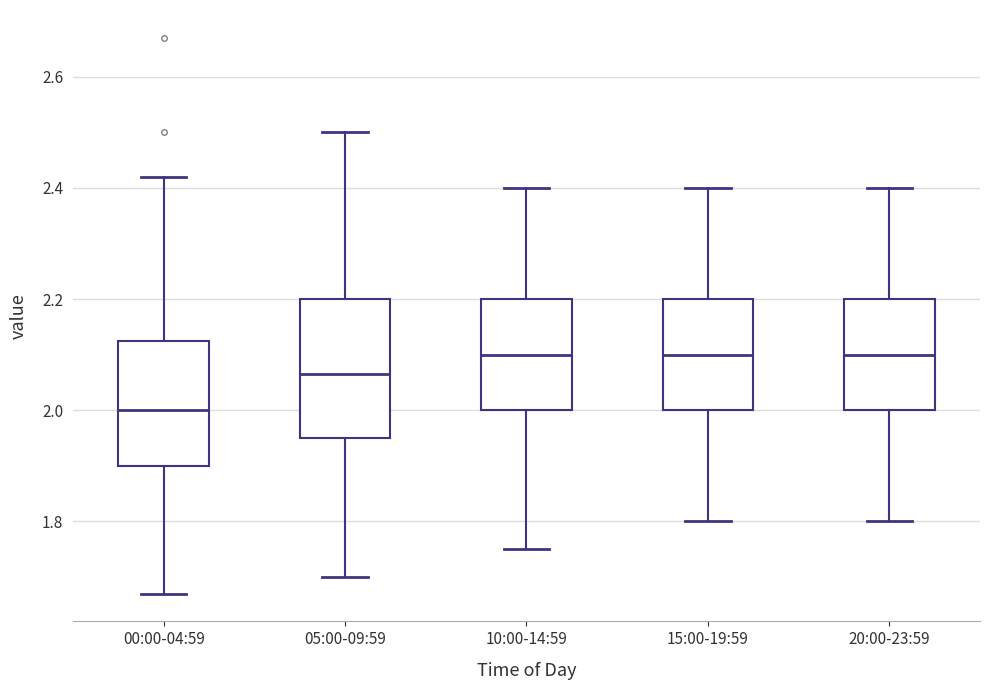

Where is the upper edge of the box for 20:00-23:59 on the y-axis? The values are not printed on the chart, so give them approximately, as read against the axis.

2.20